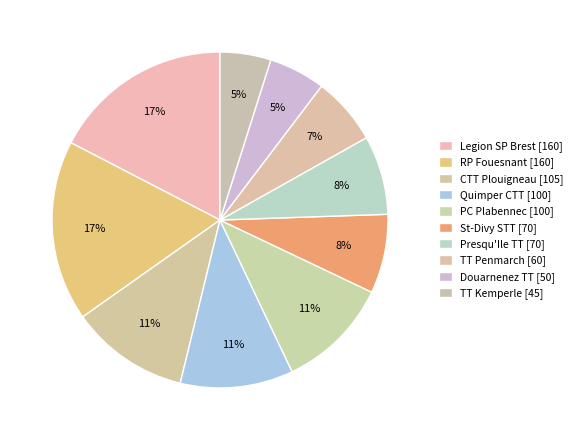

Is the sum of St-Divy STT and Presqu'Ile TT greater than half?

No